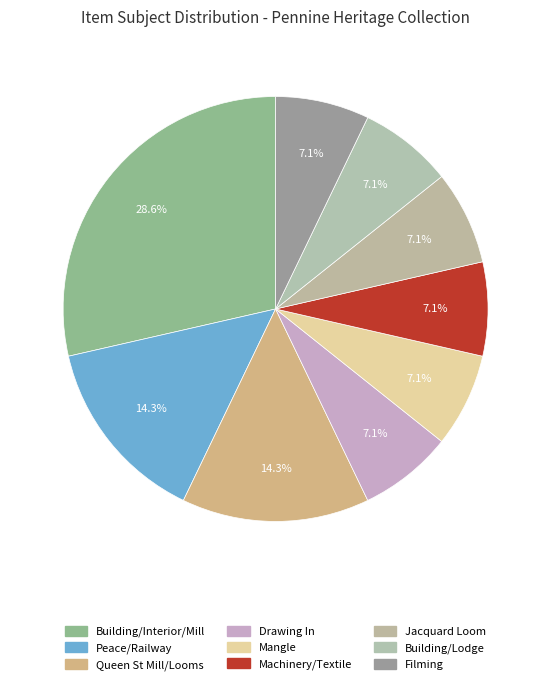

To the nearest percent, what is the difference between the largest and smallest slice percentages?

21%